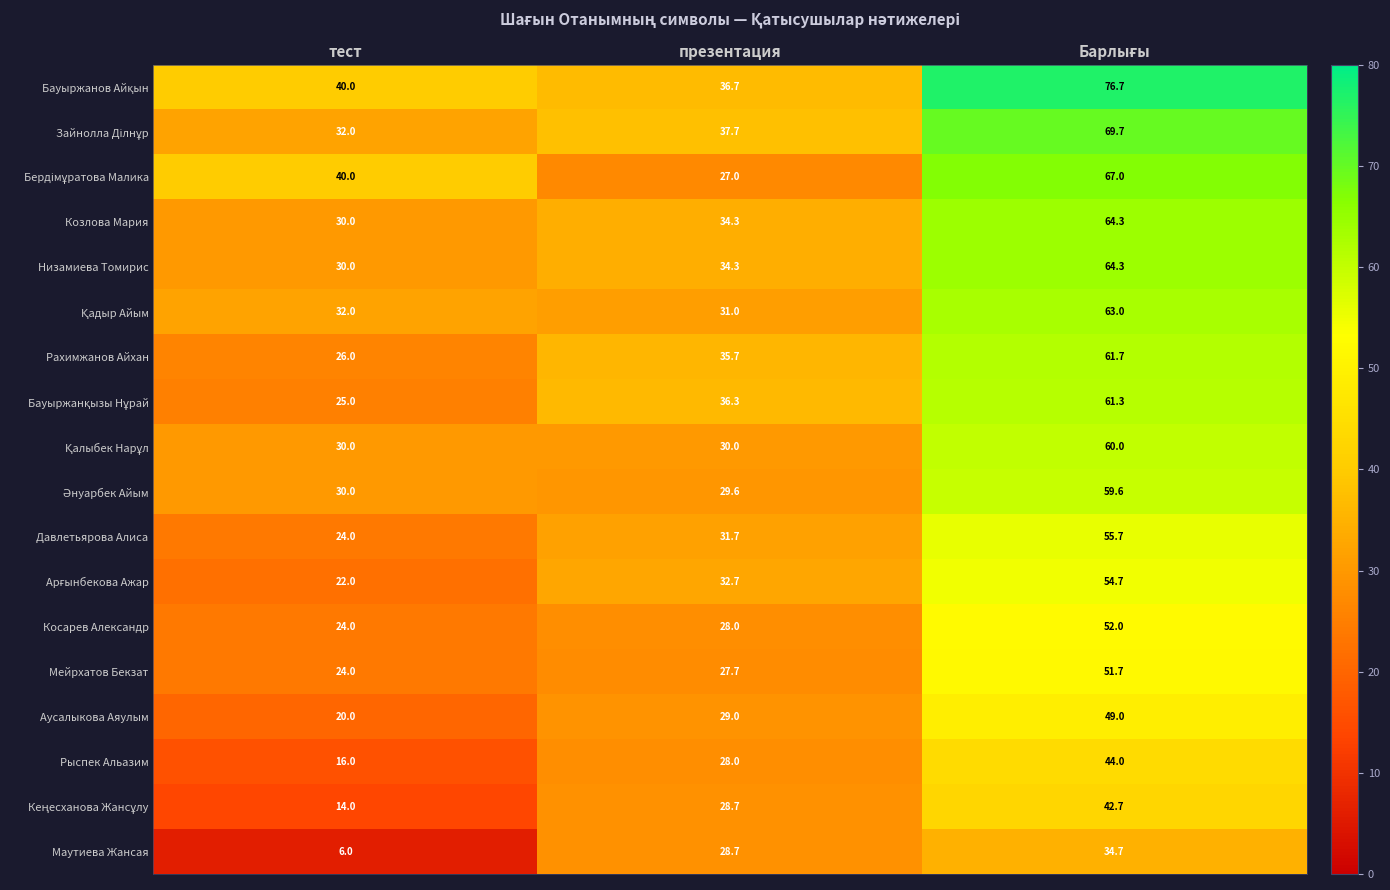

At how many categories does at least one series exceed 29?

3